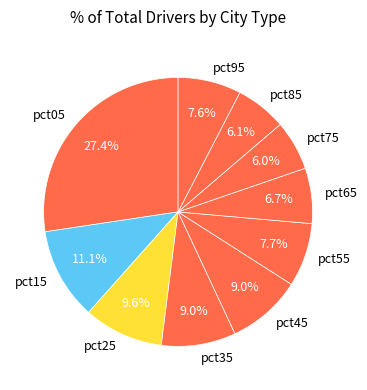

To the nearest percent, what is the difference between the pct65 and pct25 slice percentages?

3%